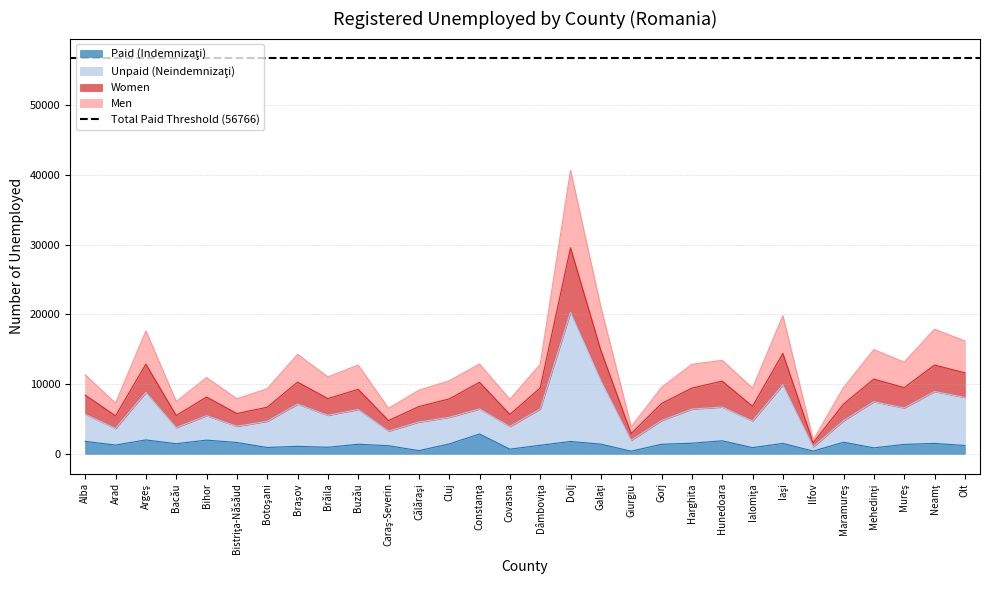

The Men series shows 17636 at Argeş. True or false?

True